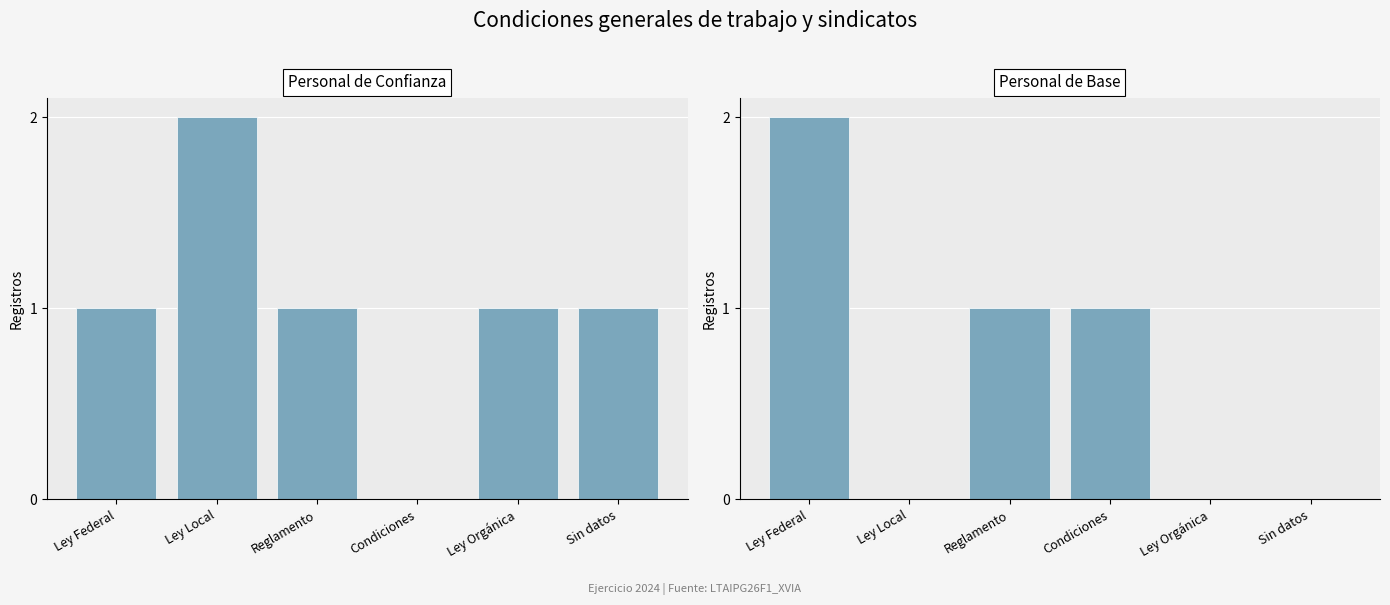

The value of Personal de Base at Sin datos is 0. True or false?

True